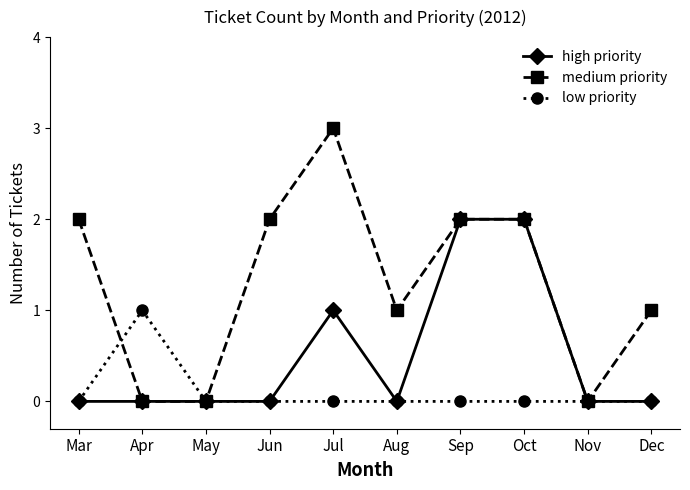

How many lines are shown in the chart?

3